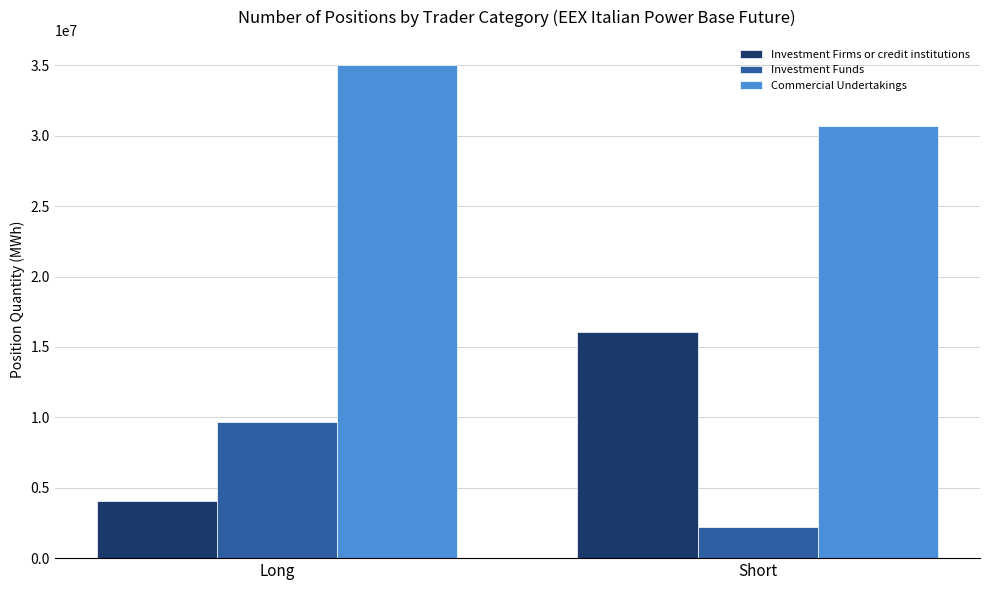

What is the minimum value for Investment Funds?

2231491